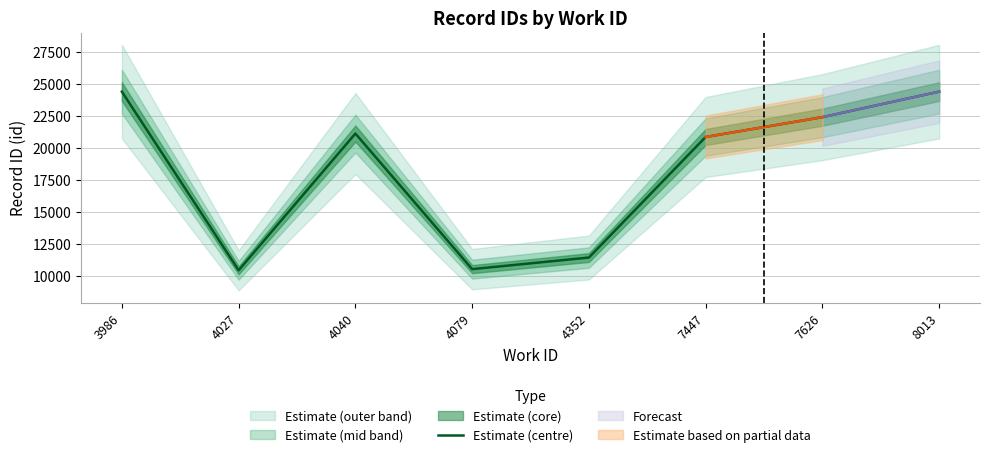

Does the chart have visible grid lines?

Yes